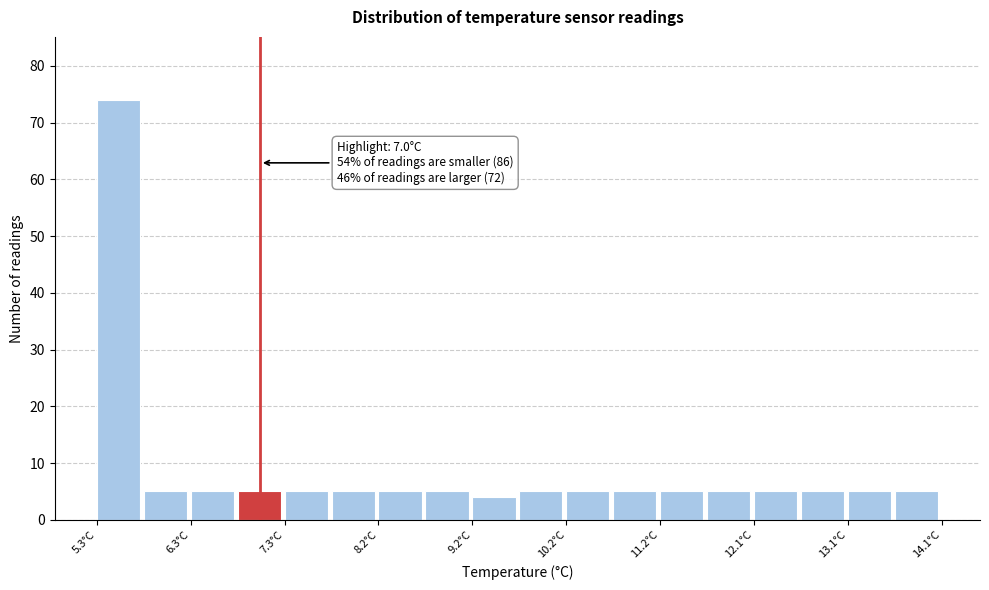

Over which range of the x-axis is the bar tallest?

5.3 to 5.8